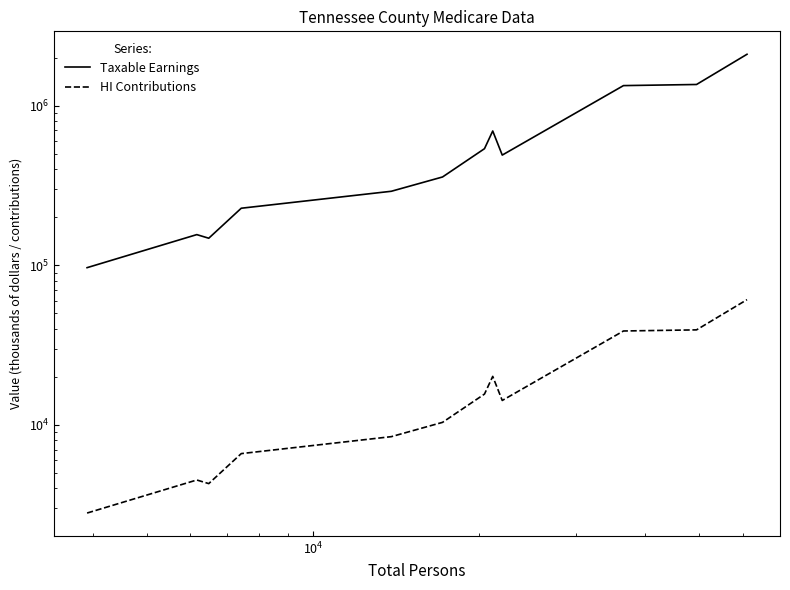

Is this an area chart (filled region under the line)?

No